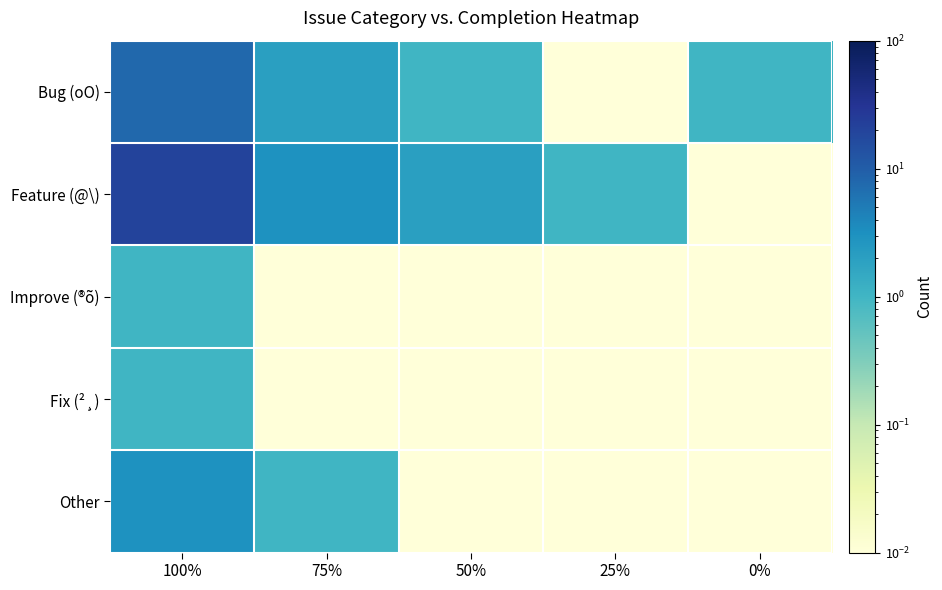

Rank the series by their maximum value, from highest to lowest.

Feature (@\), Bug (oO), Other, Improve (®õ), Fix (²¸)